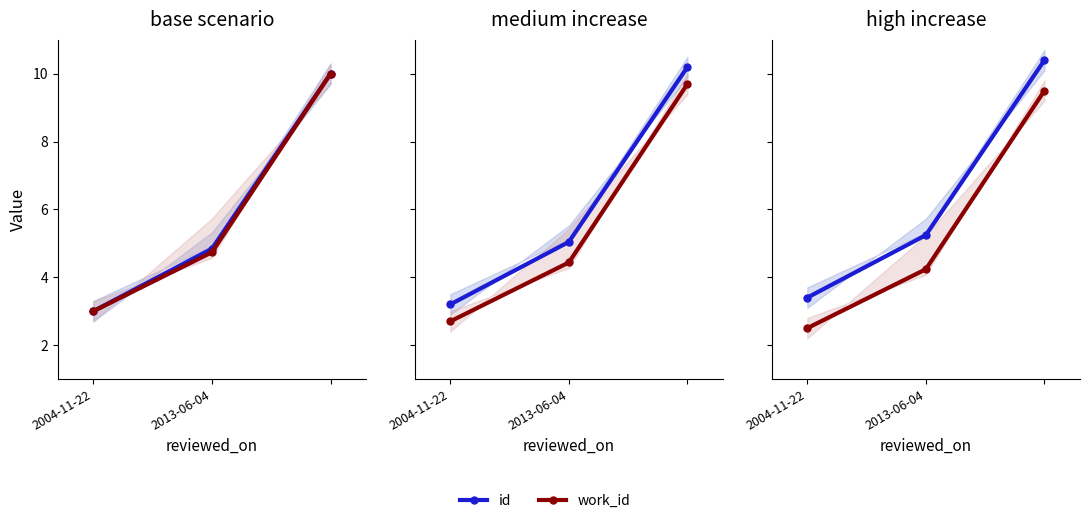

Does the chart display data point markers on the line(s)?

Yes